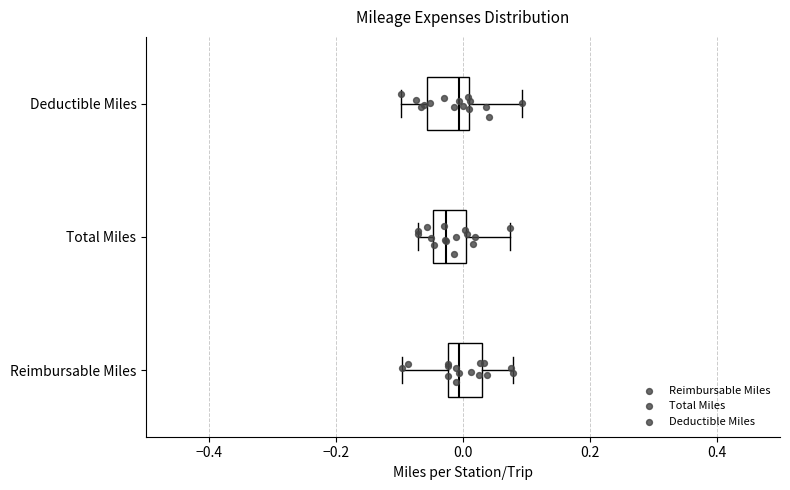

Reading bottom to top, transcribe this box plot: for each box, give where its median line is, the range the box spans, and where its two whiskers end, as read against the x-axis. The values are not printed on the chart, so give them approximately, as read against the axis.

Reimbursable Miles: median 0.00, box -0.02 to 0.02, whiskers -0.10 to 0.08
Total Miles: median -0.02, box -0.04 to 0.00, whiskers -0.08 to 0.08
Deductible Miles: median 0.00, box -0.06 to 0.02, whiskers -0.10 to 0.10